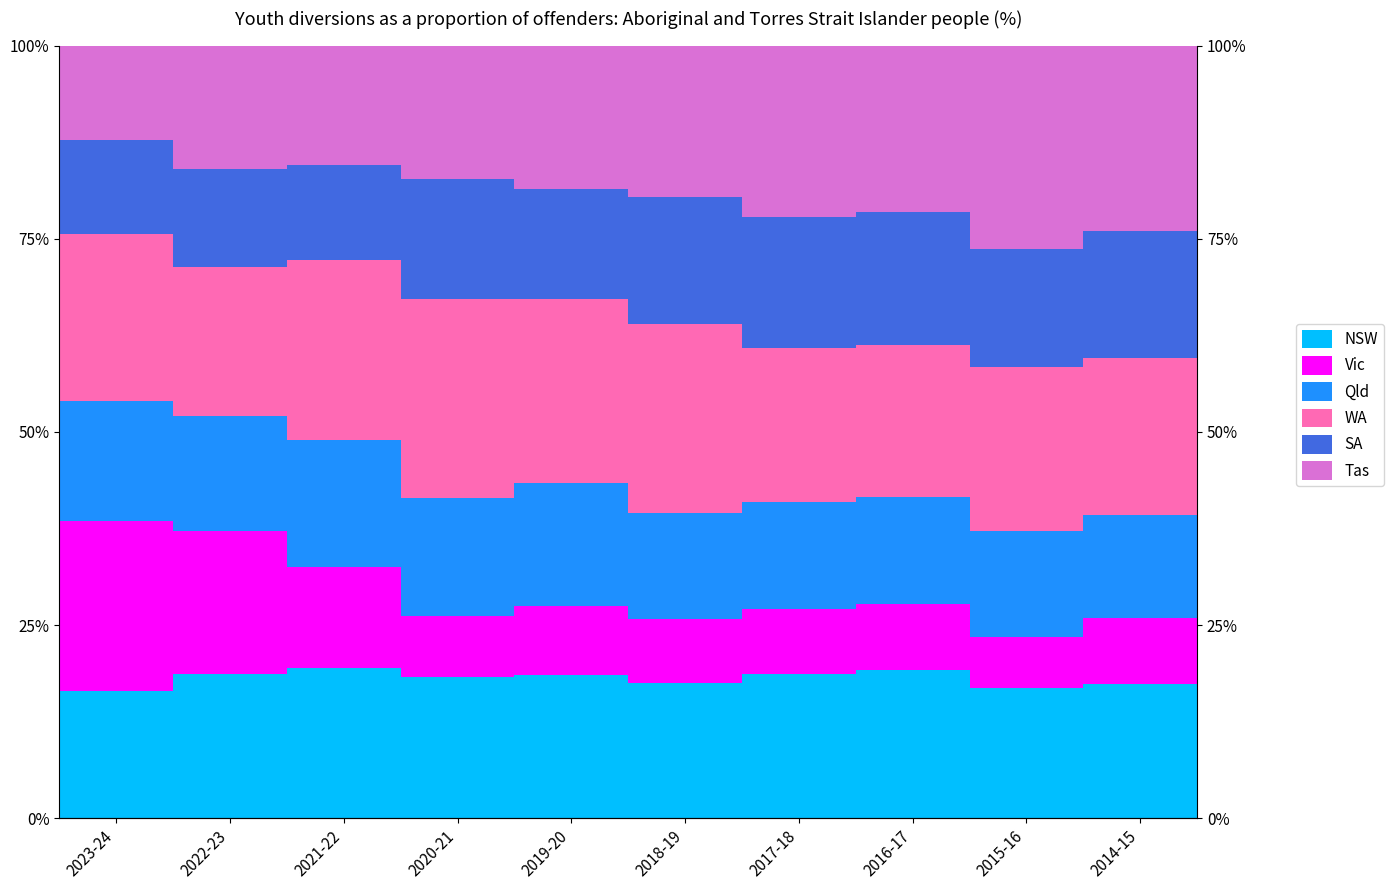

Reading left to right, what are all the values shown in this chart?

NSW: 2023-24=16.4	2022-23=18.7	2021-22=19.4	2020-21=18.3	2019-20=18.5	2018-19=17.5	2017-18=18.7	2016-17=19.3	2015-16=16.9	2014-15=17.4
Vic: 2023-24=22.0	2022-23=18.5	2021-22=13.1	2020-21=7.8	2019-20=8.9	2018-19=8.2	2017-18=8.4	2016-17=8.5	2015-16=6.6	2014-15=8.5
Qld: 2023-24=15.5	2022-23=15.0	2021-22=16.4	2020-21=15.3	2019-20=16.0	2018-19=13.7	2017-18=13.9	2016-17=13.9	2015-16=13.7	2014-15=13.4
WA: 2023-24=21.6	2022-23=19.2	2021-22=23.4	2020-21=25.7	2019-20=23.8	2018-19=24.4	2017-18=20.0	2016-17=19.6	2015-16=21.3	2014-15=20.3
SA: 2023-24=12.2	2022-23=12.8	2021-22=12.2	2020-21=15.5	2019-20=14.2	2018-19=16.5	2017-18=16.9	2016-17=17.1	2015-16=15.1	2014-15=16.4
Tas: 2023-24=12.3	2022-23=15.9	2021-22=15.4	2020-21=17.3	2019-20=18.5	2018-19=19.6	2017-18=22.2	2016-17=21.6	2015-16=26.4	2014-15=24.0